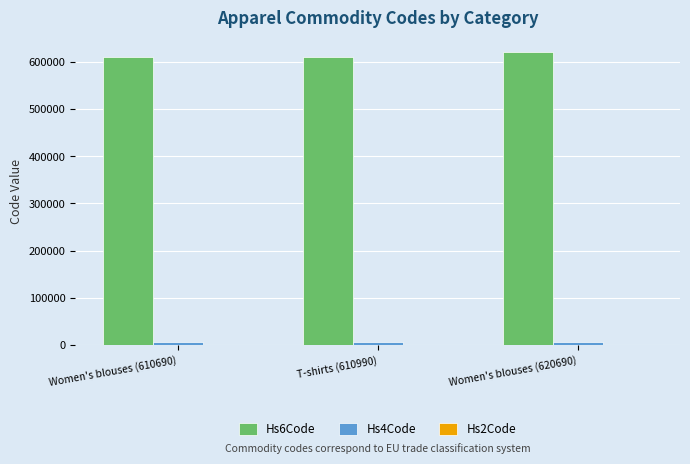

Which series has the largest total across all categories?

Hs6Code